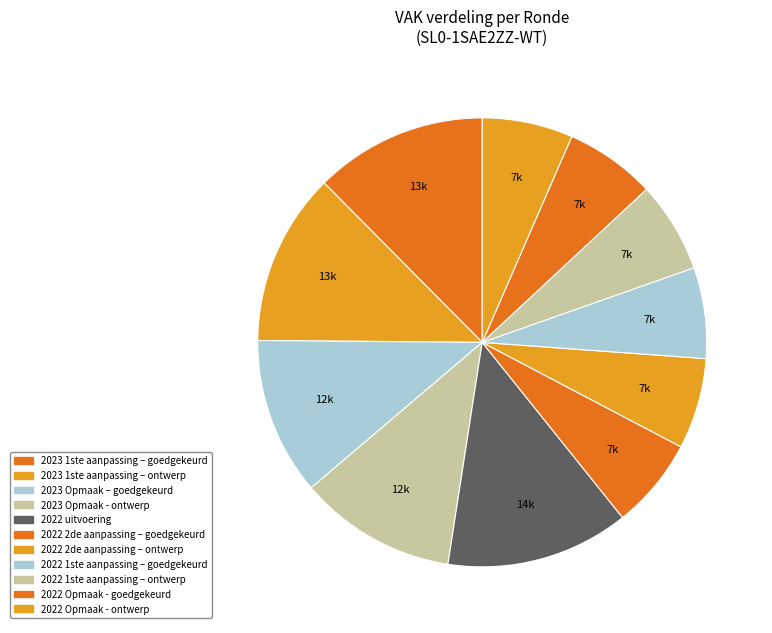

Which slice is the largest?

2022 uitvoering